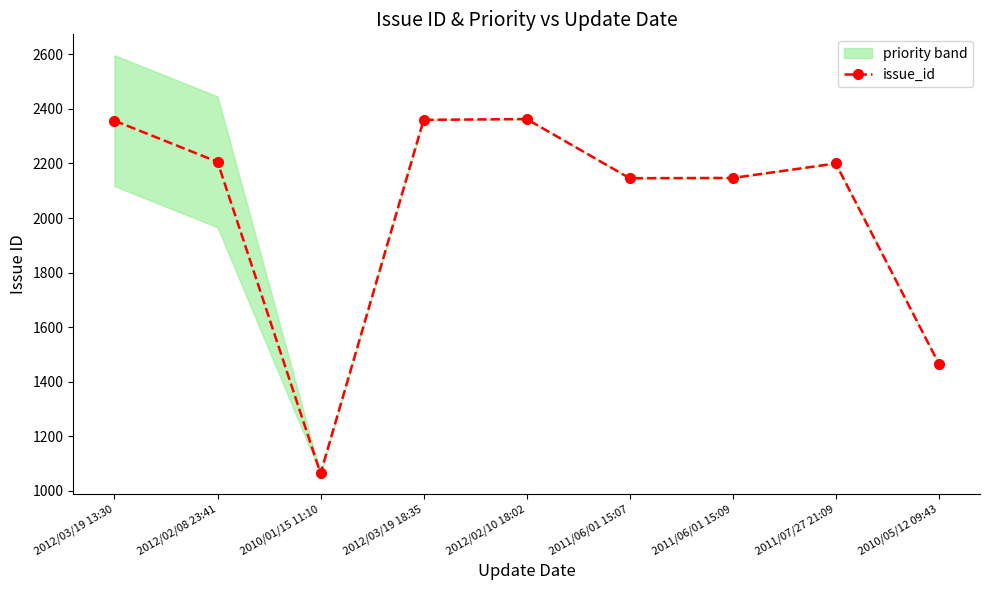

True or false: the data has more than 2 interior local peaks.

False